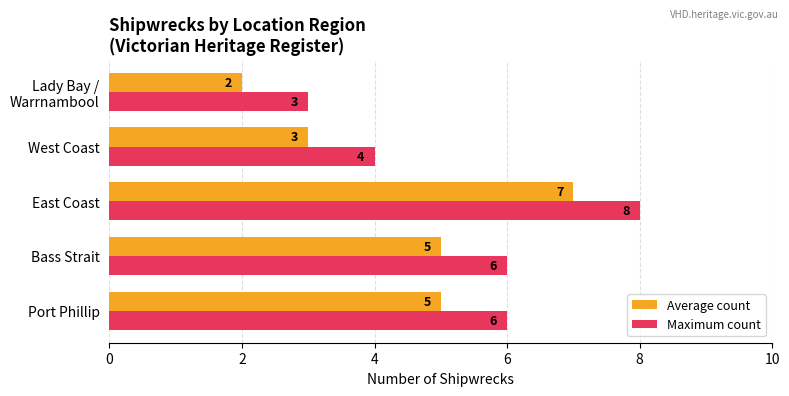

What is the minimum value for Maximum count?

3